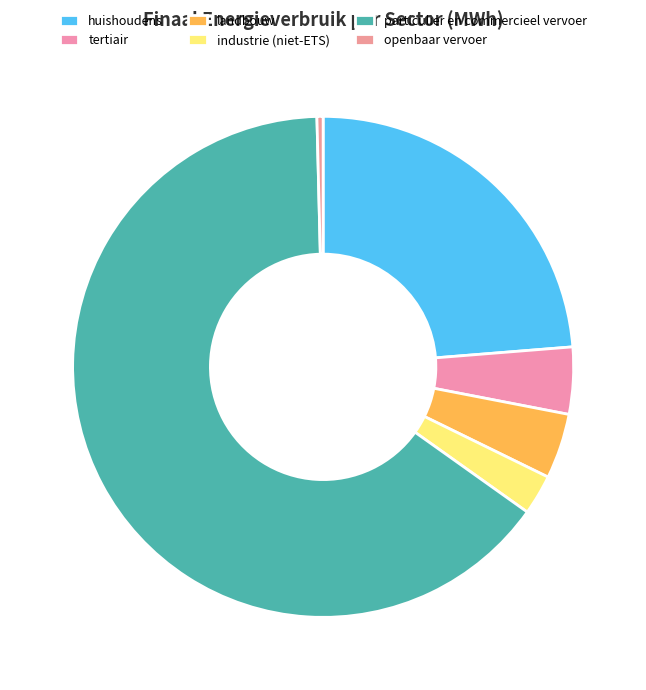

Combined, what portion of the pie is openbaar vervoer and tertiair?

4.7%